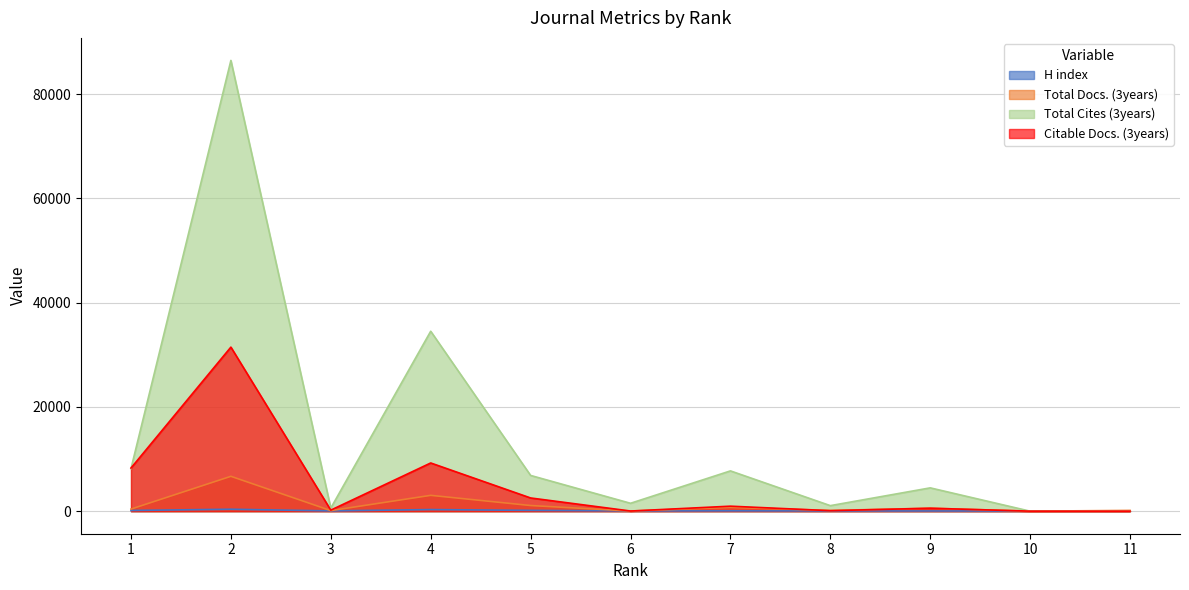

Reading right to left, transcribe all the data shown in this chart.

H index: 11=17	10=22	9=44	8=45	7=68	6=44	5=153	4=310	3=52	2=373	1=137
Total Docs. (3years): 11=146	10=5	9=574	8=137	7=728	6=29	5=1086	4=3038	3=112	2=6689	1=404
Total Cites (3years): 11=0	10=1	9=4474	8=1064	7=7730	6=1516	5=6858	4=34522	3=595	2=86478	1=8169
Citable Docs. (3years): 11=2	10=5	9=566	8=97	7=960	6=31	5=2536	4=9249	3=201	2=31475	1=8276